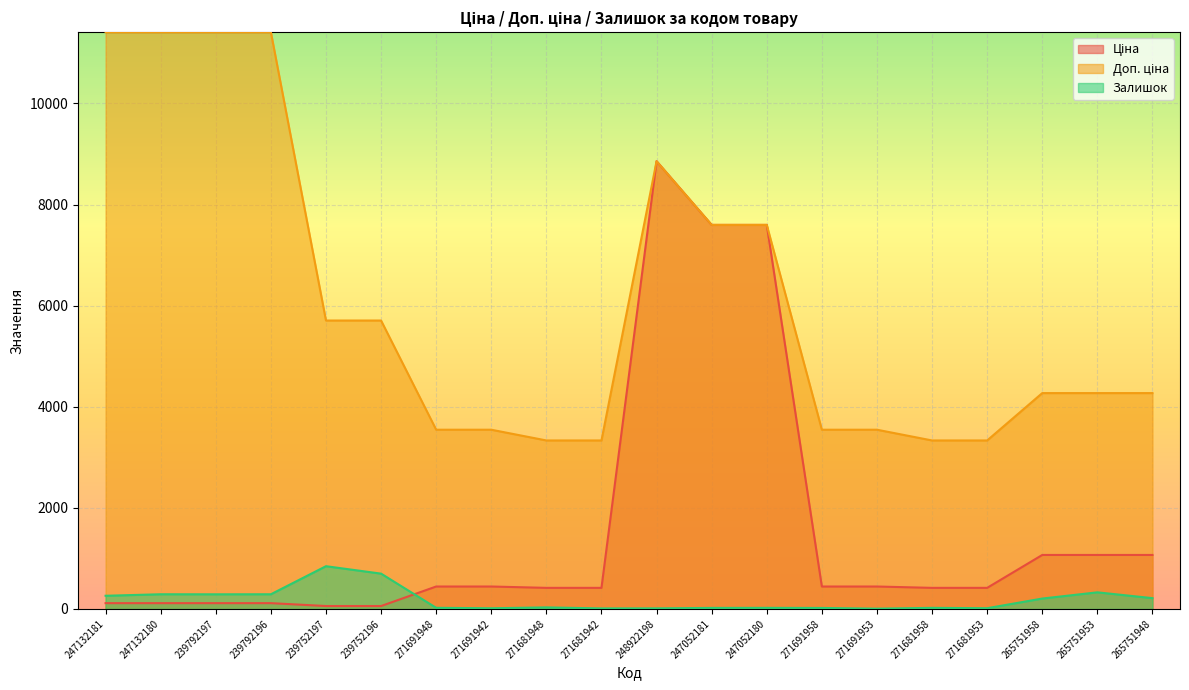

At which label is Ціна closest to 4456?

247052181